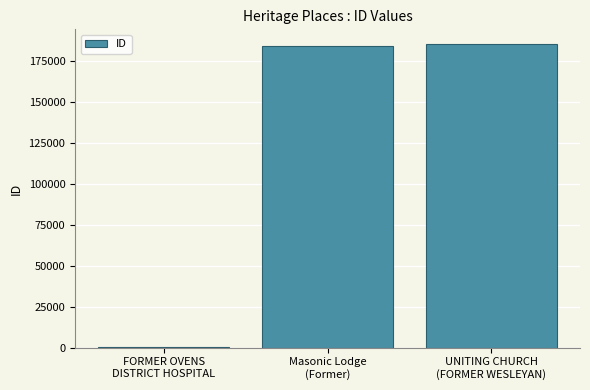

The value at UNITING CHURCH
(FORMER WESLEYAN) is 50890. True or false?

False